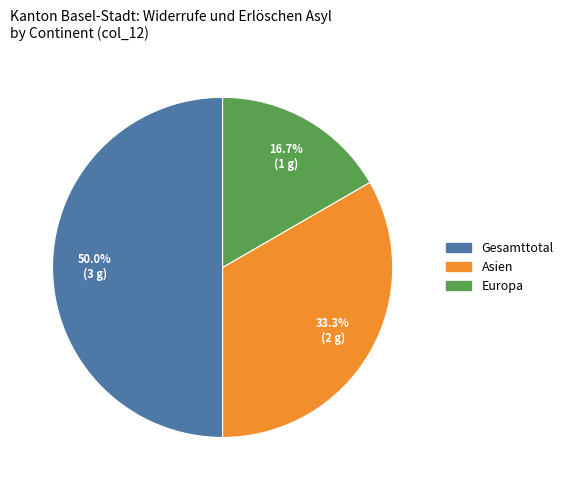

Count the number of slices in the pie.

3